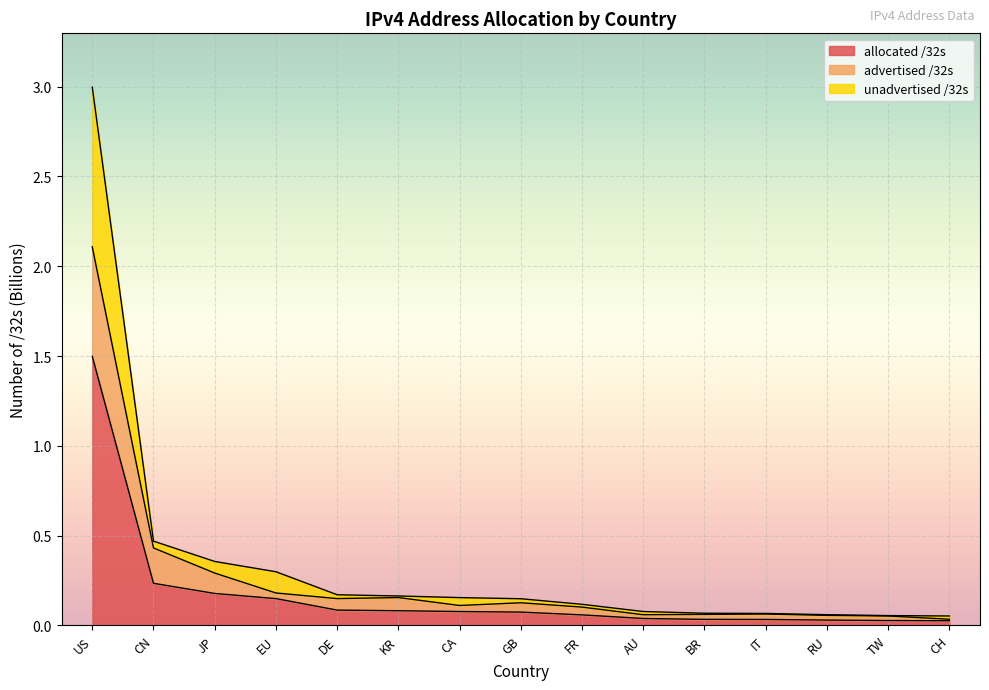

In advertised /32s, how many points are higher than both neighbors (excluding endpoints)?

3